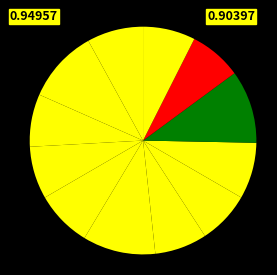

How many segments does this pie chart have?

12